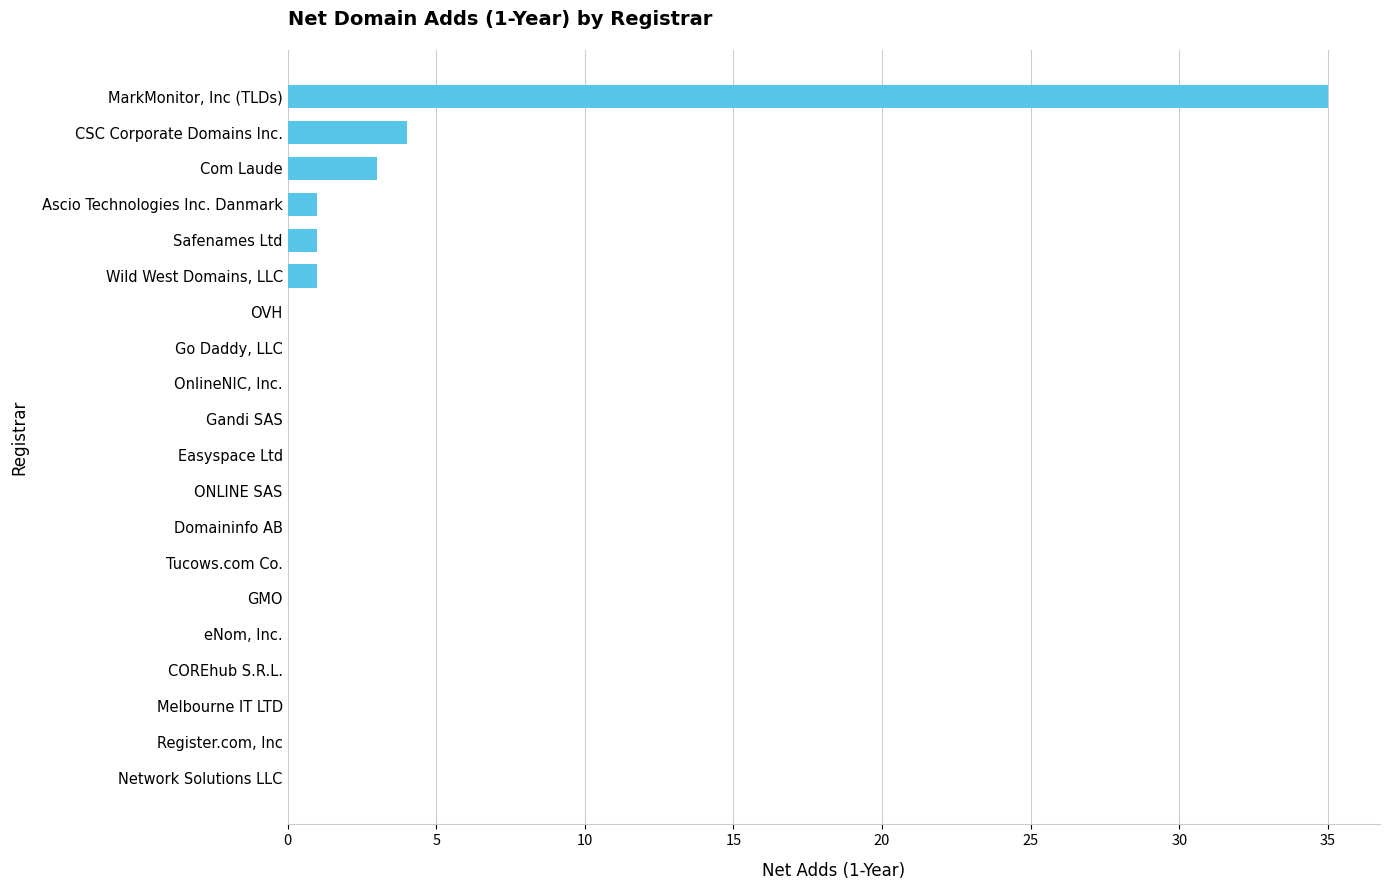

Count the number of categories in the chart.

20